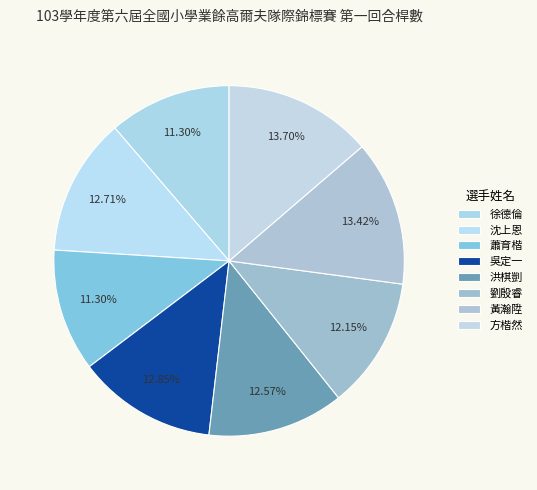

What is the ratio of the value at 徐德倫 to the value at 吳定一?

0.9